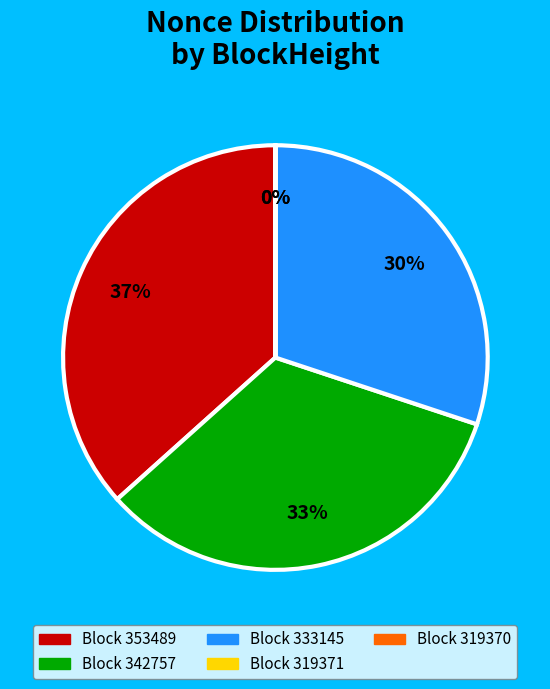

Is there a majority slice in this chart?

No